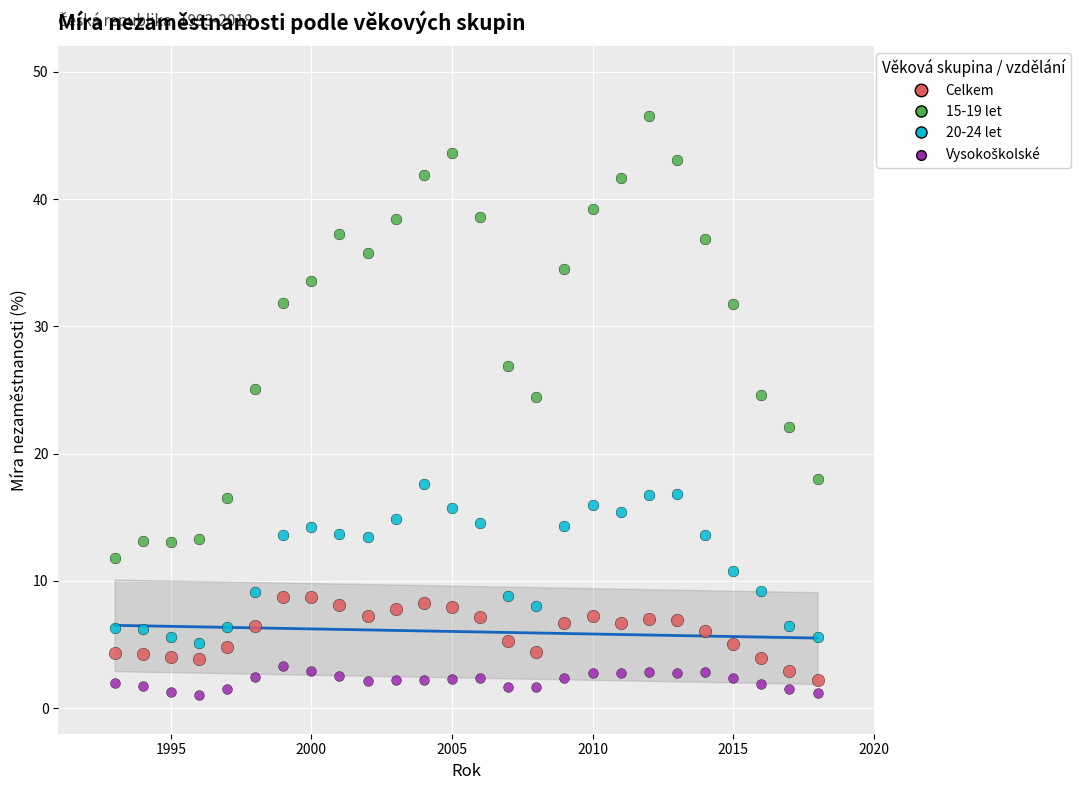

Across all data points, what is the range of Y values (max minus min)?

45.5